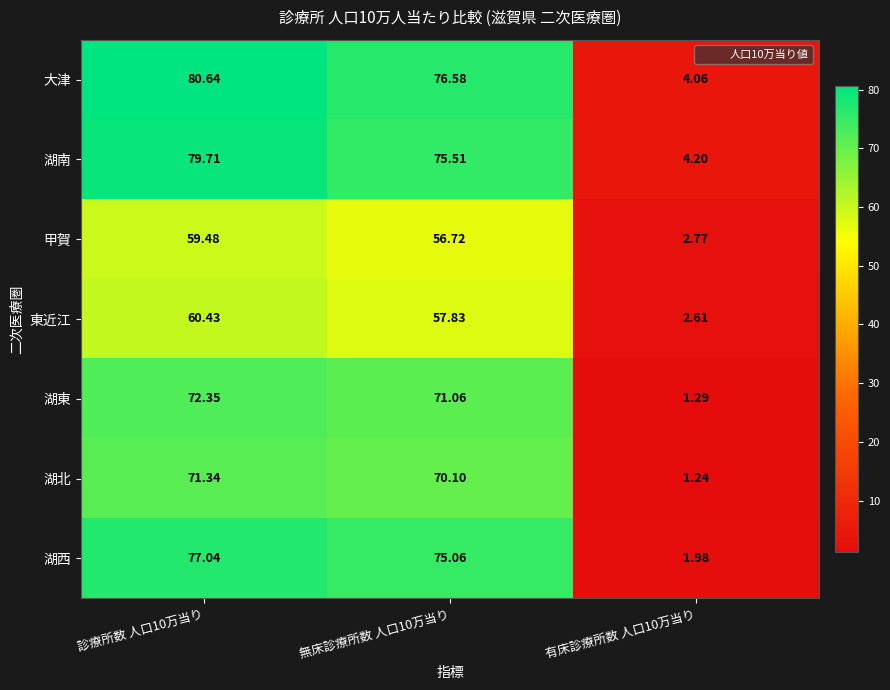

Rank the series at 無床診療所数 人口10万当り from highest to lowest value.

大津, 湖南, 湖西, 湖東, 湖北, 東近江, 甲賀